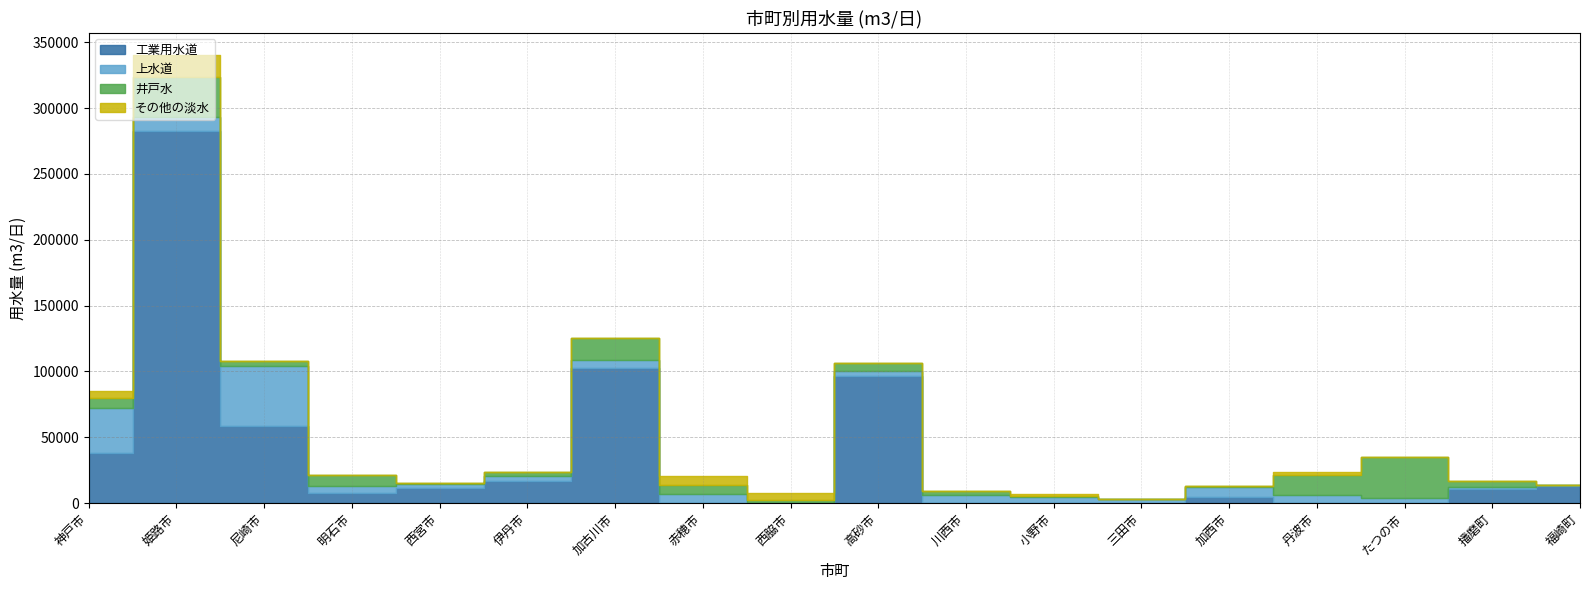

Which series changed the most between 尼崎市 and 西脇市?

工業用水道